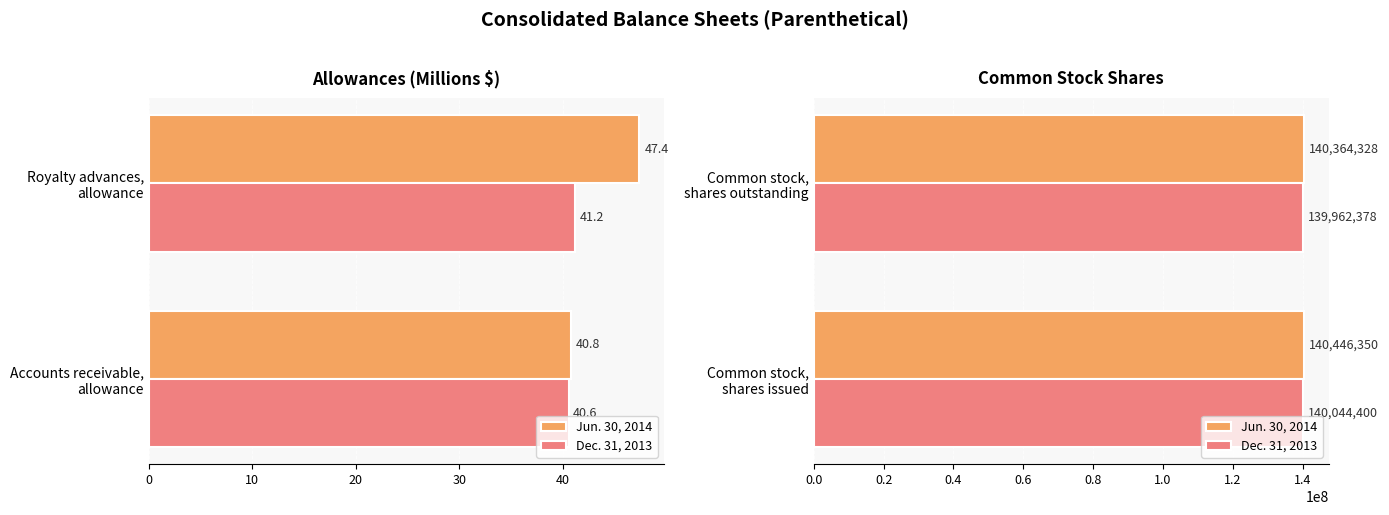

What is the sum of all Jun. 30, 2014 values?

280810678